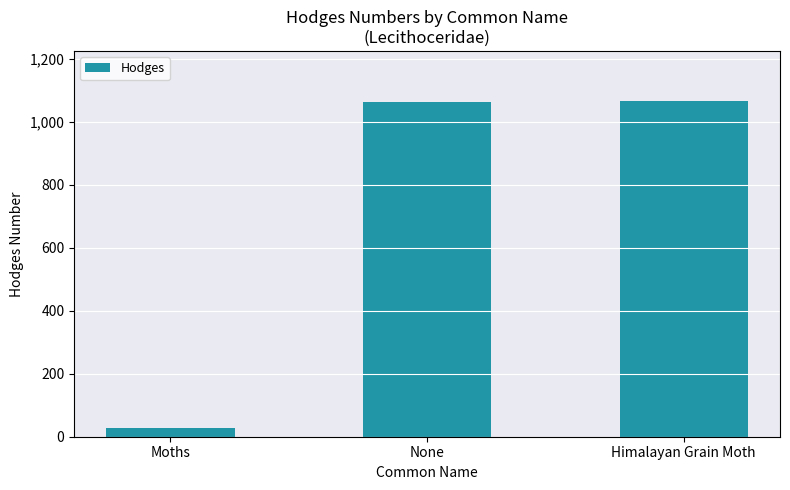

Approximately how many times larger is the value at Himalayan Grain Moth compared to Moths?

36.8